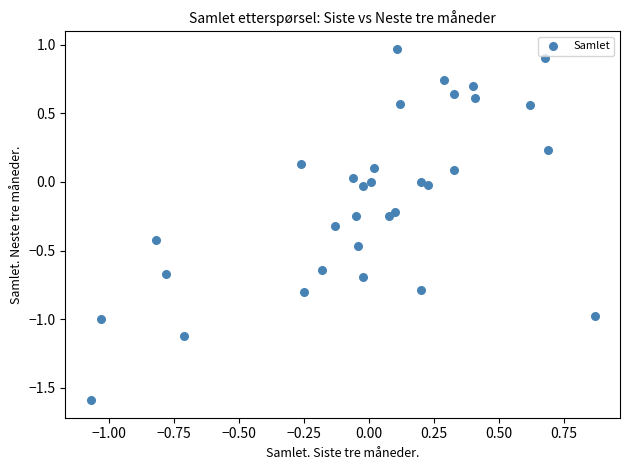

What is the range of Y values (max minus min)?

2.6